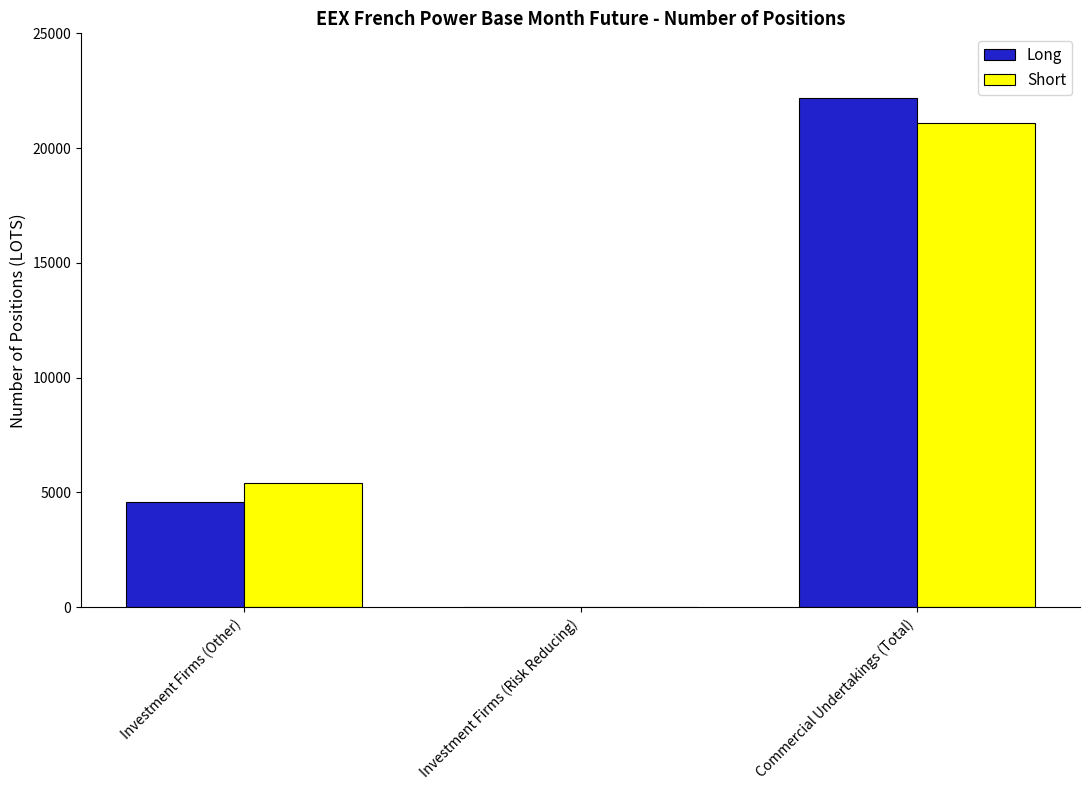

Which category has the highest value in the Short series?

Commercial Undertakings (Total)